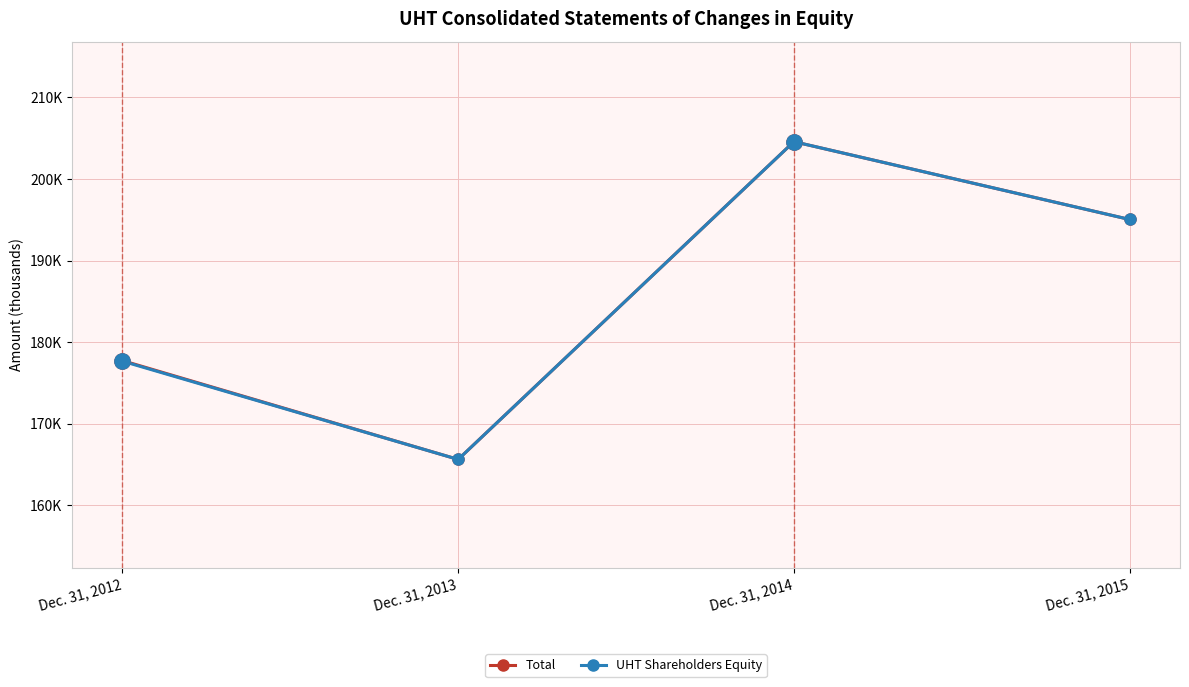

Does the chart have visible grid lines?

Yes